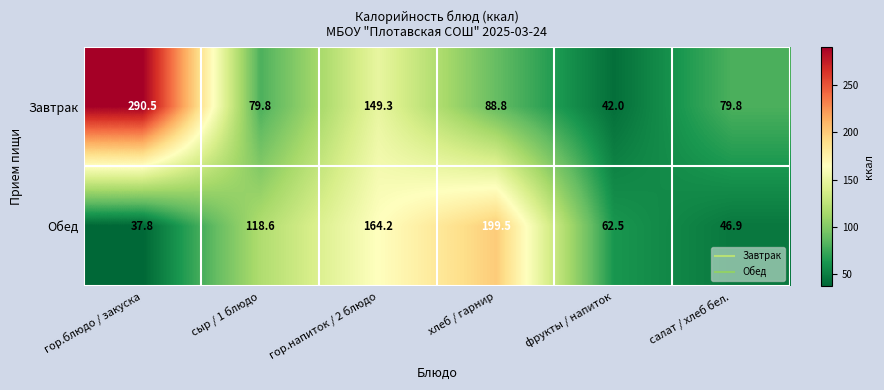

Is the value of Обед at сыр / 1 блюдо greater than the value of Завтрак at гор.блюдо / закуска?

No